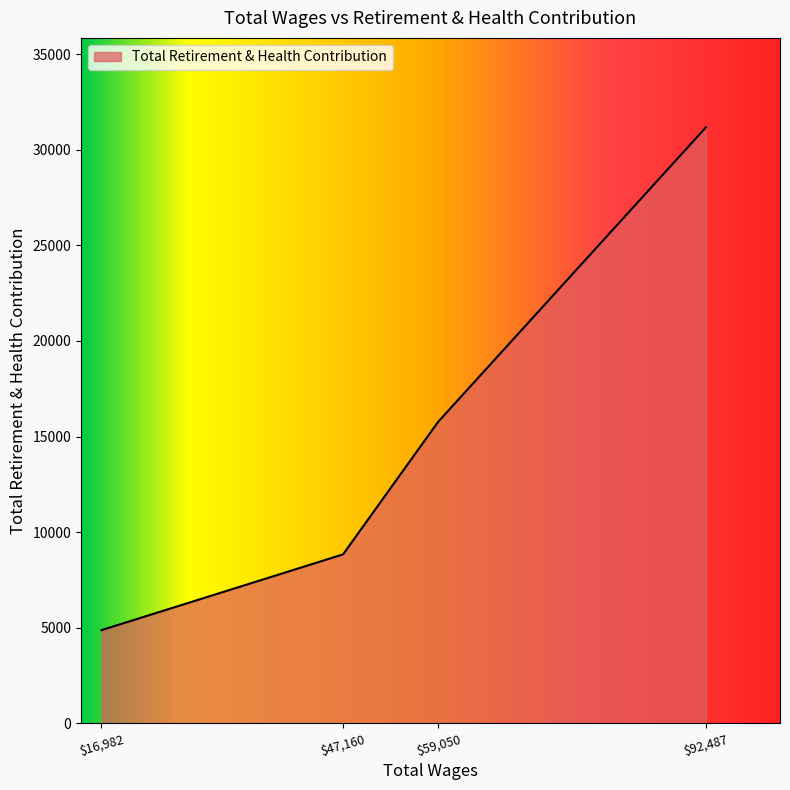

Where is the data nearest to the value 18026?

$59,050